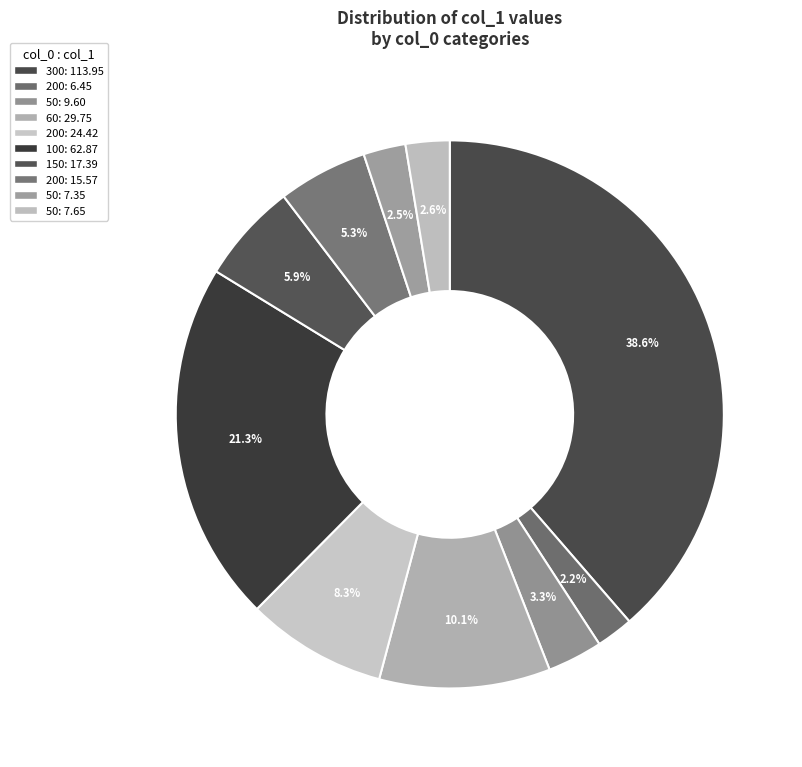

Which slice is the largest?

300